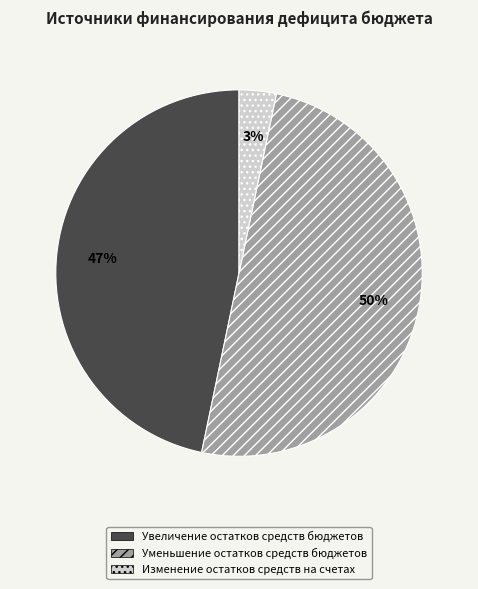

To the nearest percent, what percentage of the pie is Уменьшение остатков средств бюджетов?

50%